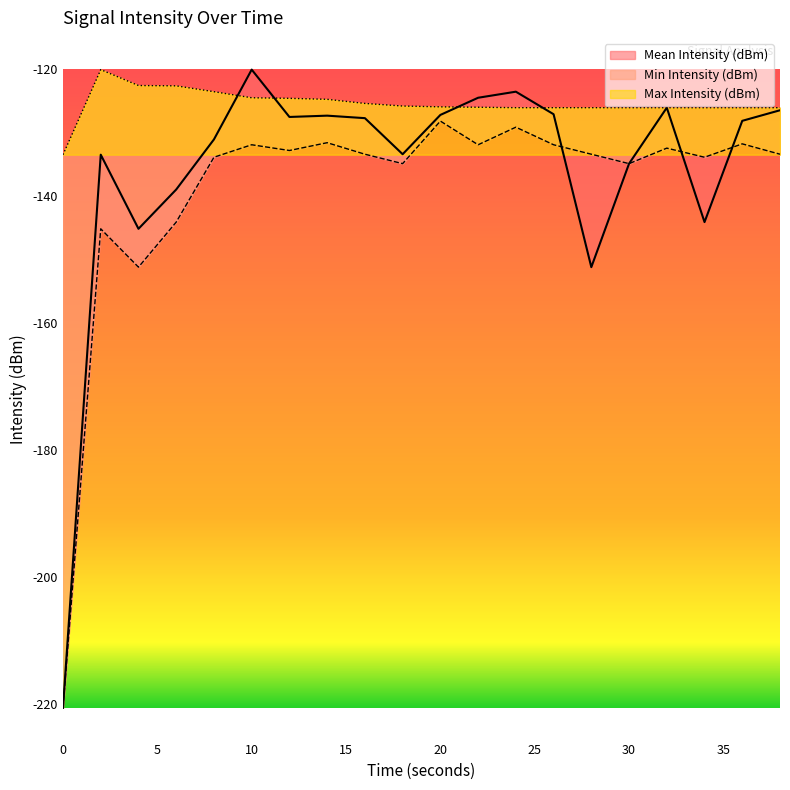

What is the smallest value displayed?

-220.7